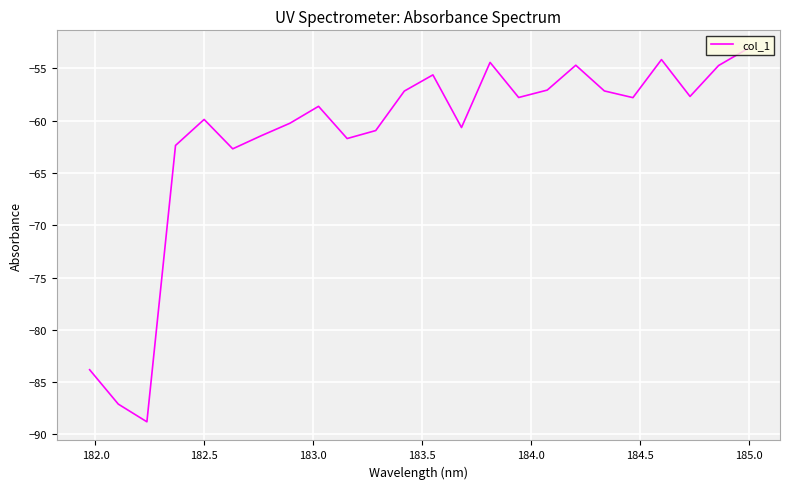

Is this an area chart (filled region under the line)?

No